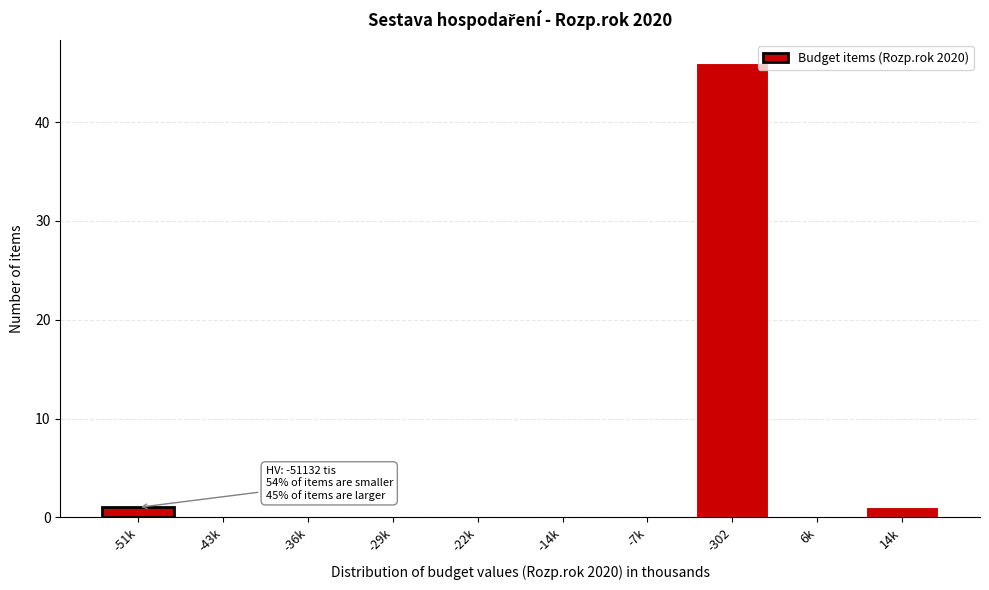

Reading left to right, transcribe all the data shown in this chart.

-51k=1	-43k=0	-36k=0	-29k=0	-22k=0	-14k=0	-7k=0	-302=46	6k=0	14k=1